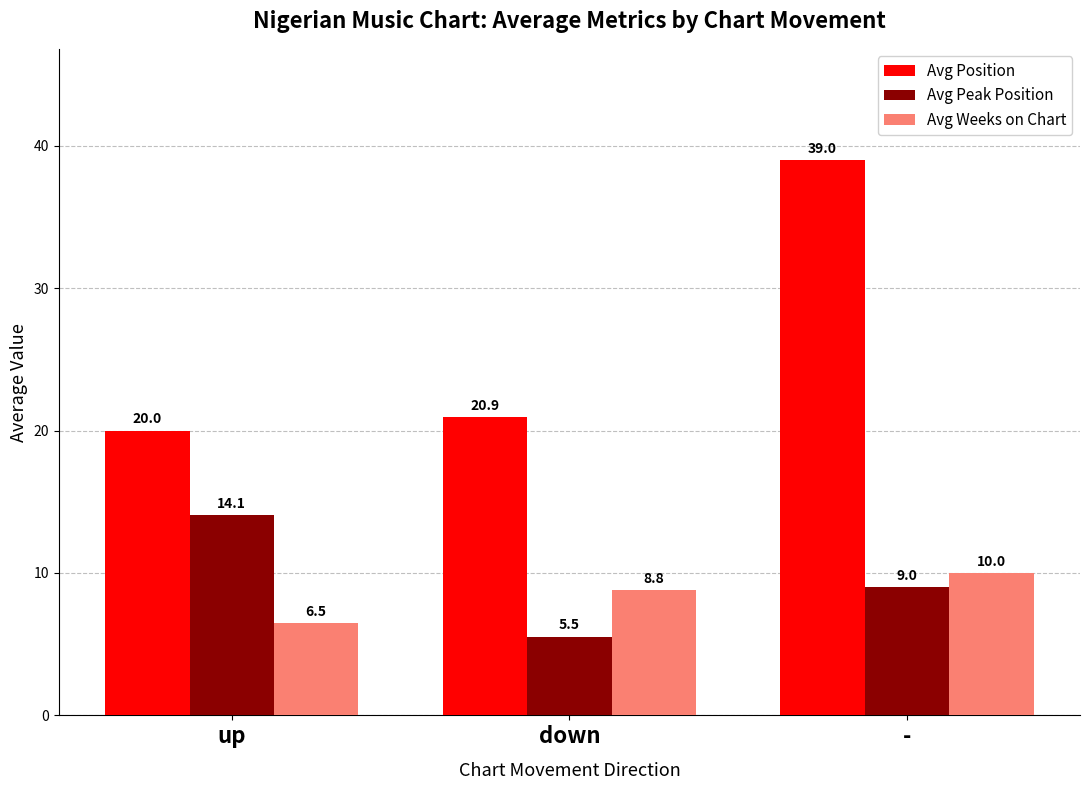

What is the spread (max minus min) of values at up?

13.5